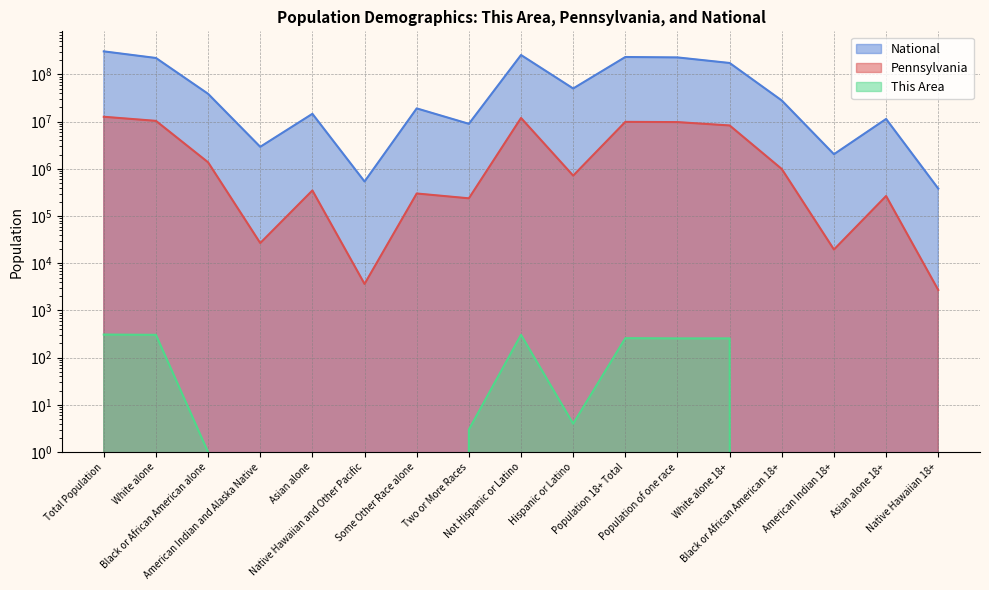

What is the highest value of the This Area series?

309